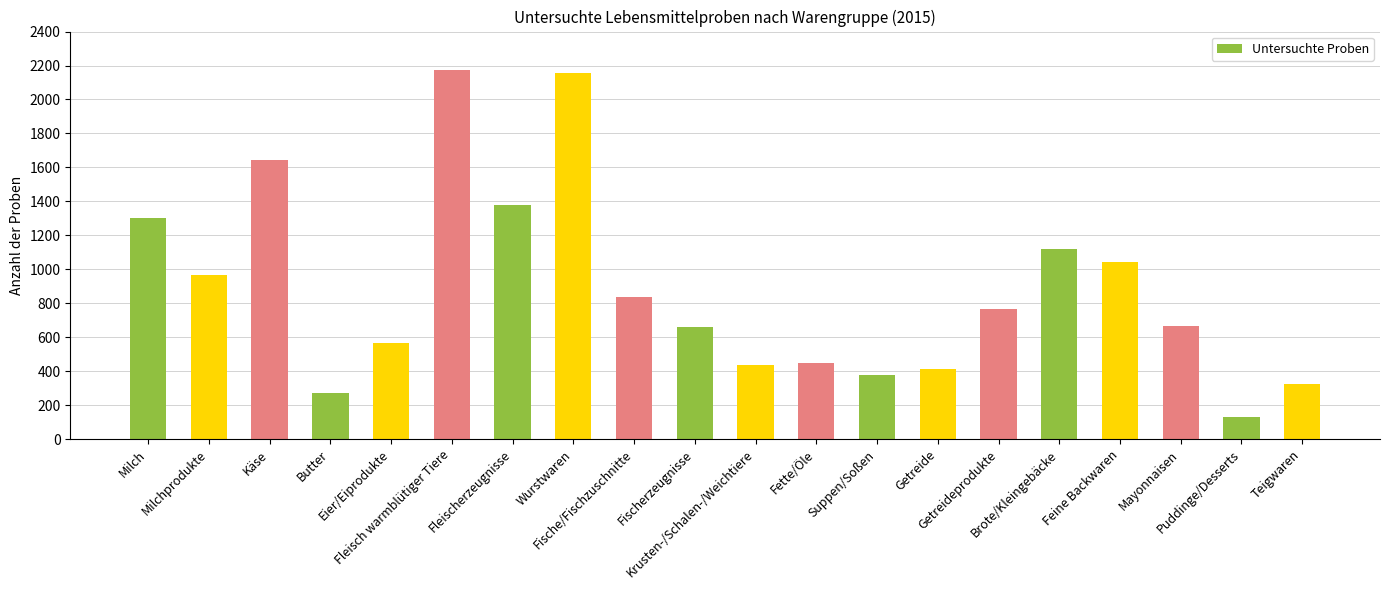

How many categories are shown in the chart?

20